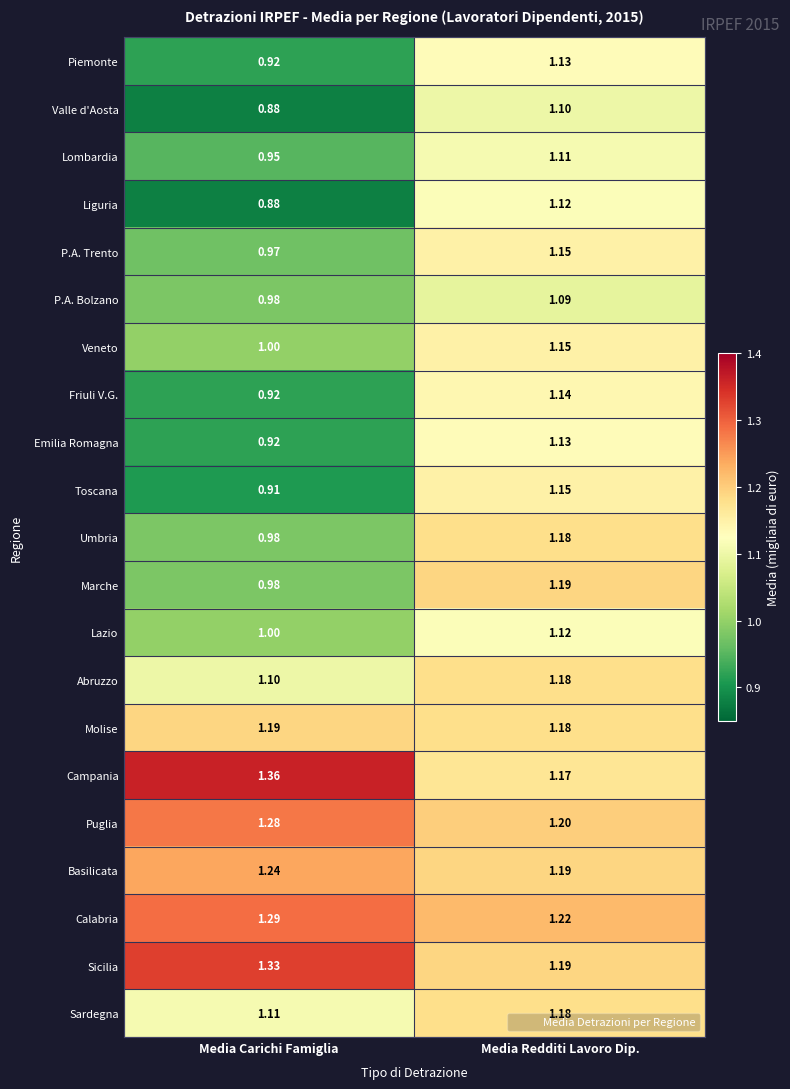

Which category has the highest value across all series?

Media Carichi Famiglia